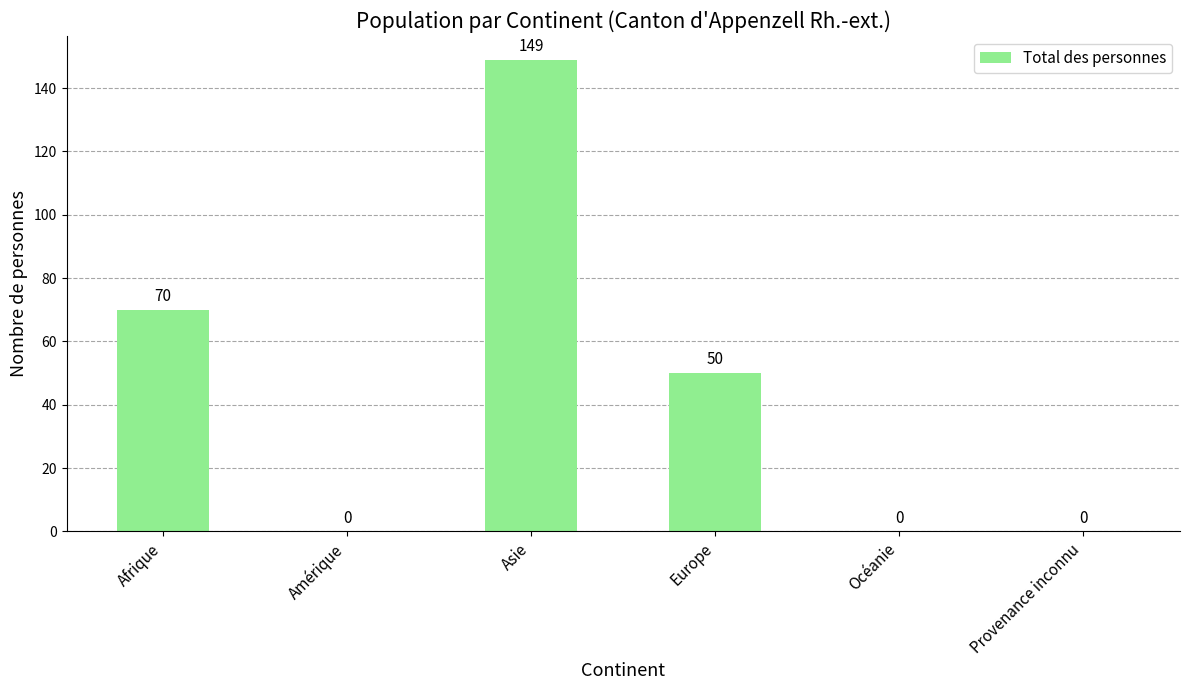

Are the bars grouped side by side (vs. stacked)?

No